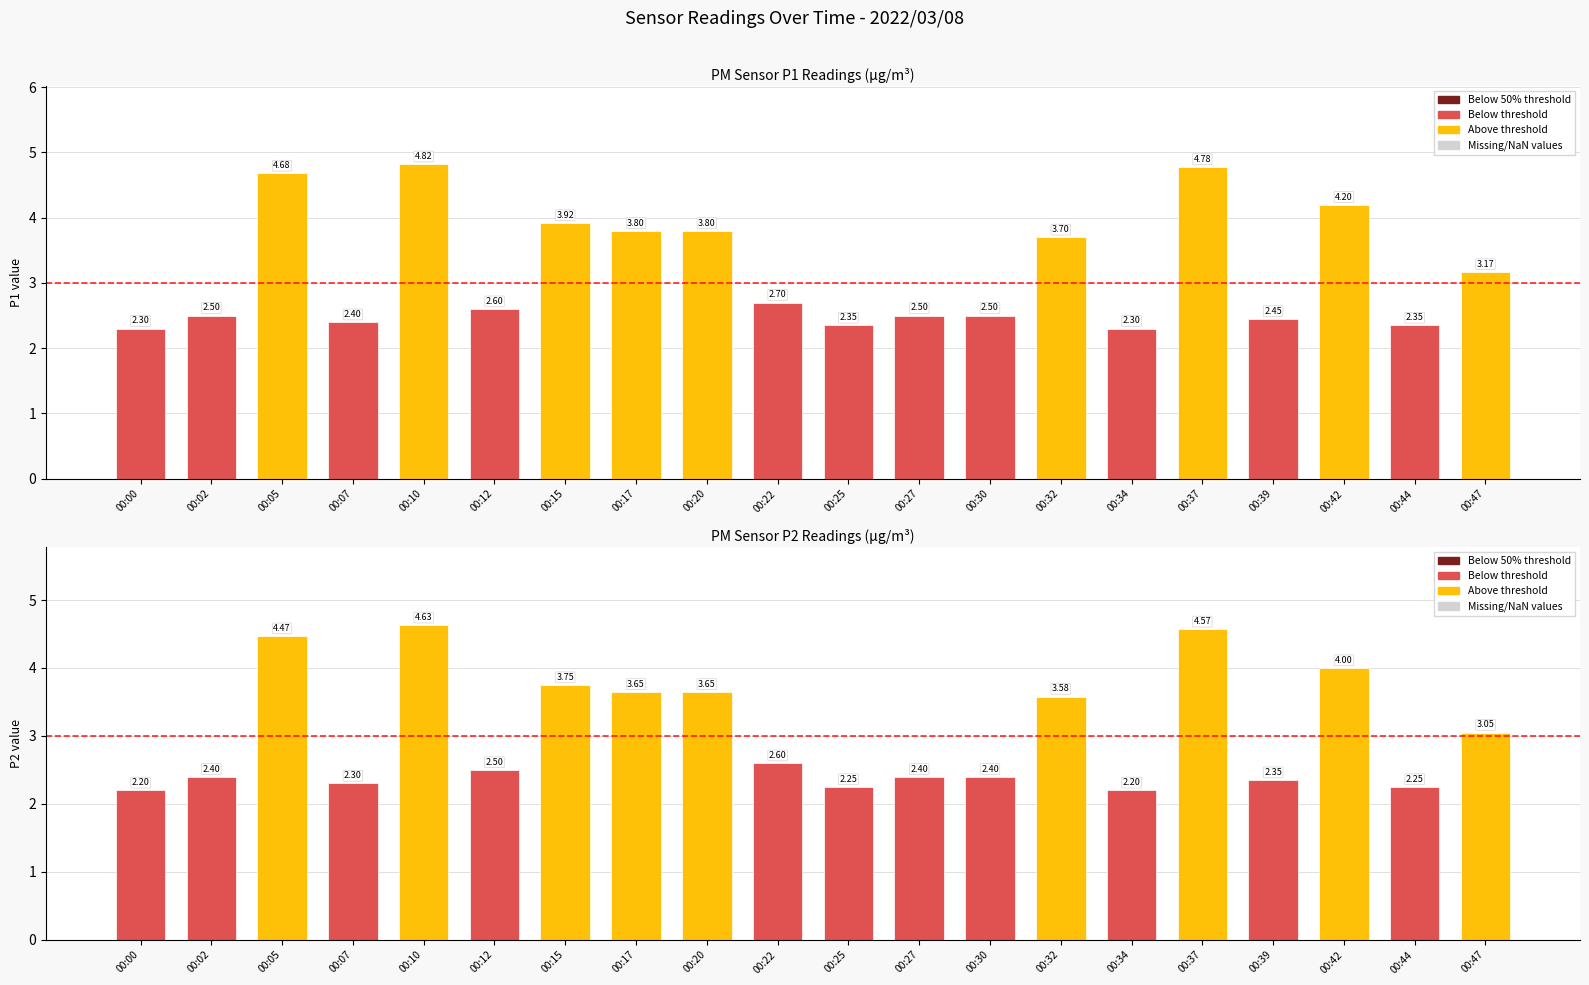

Which series has the largest total across all categories?

SDS_P1